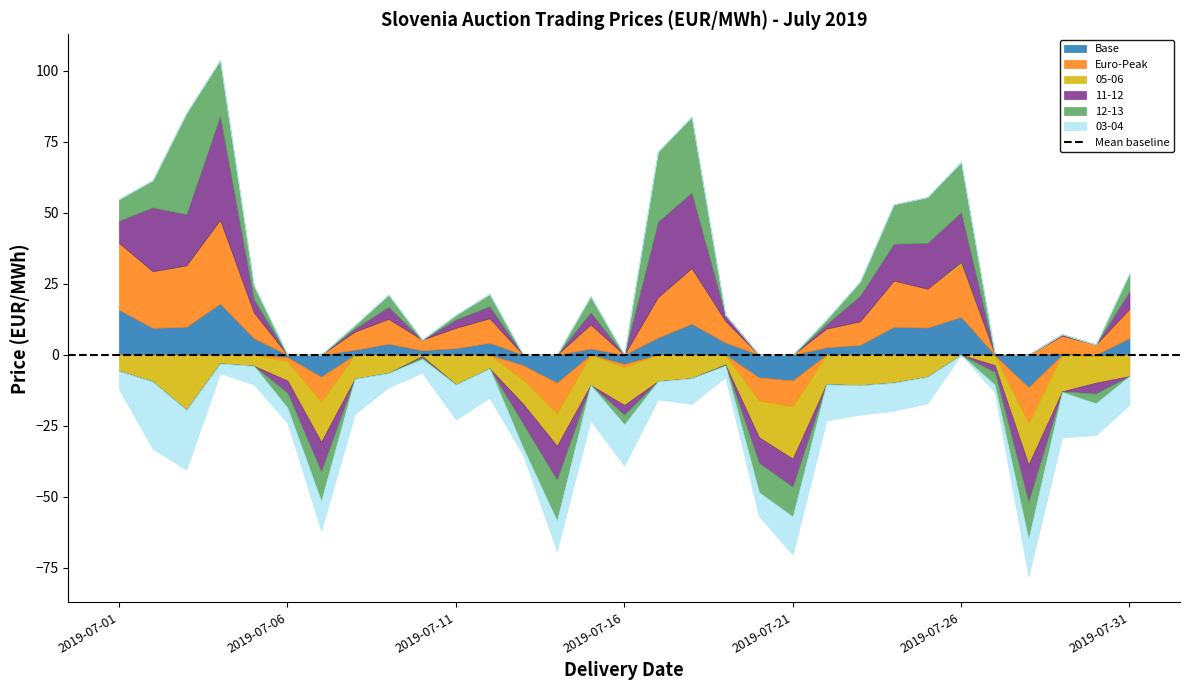

At which label is 12-13 closest to 59?

2019-07-02